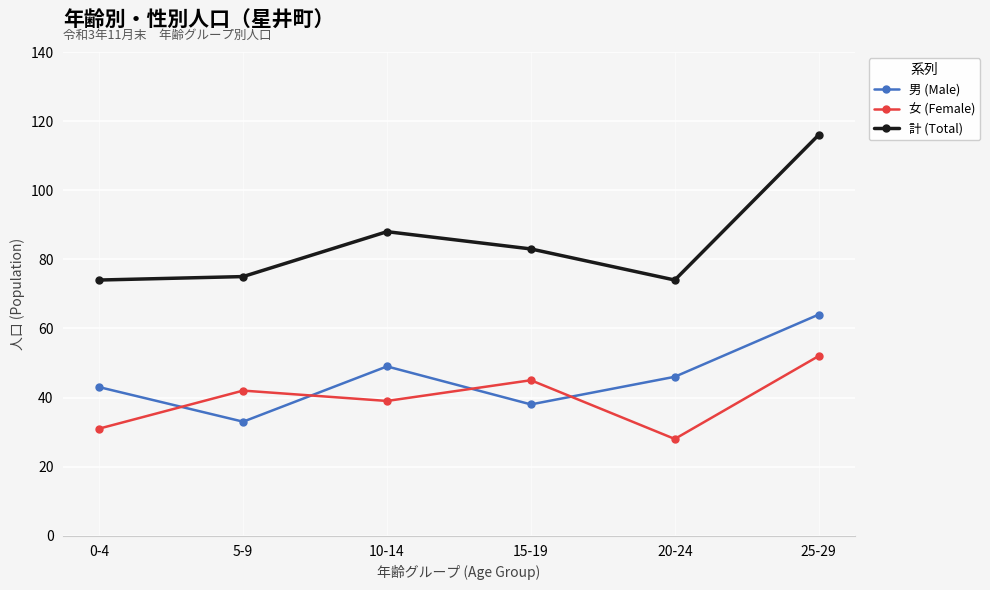

What is the label of the 2nd point from the left?

5-9